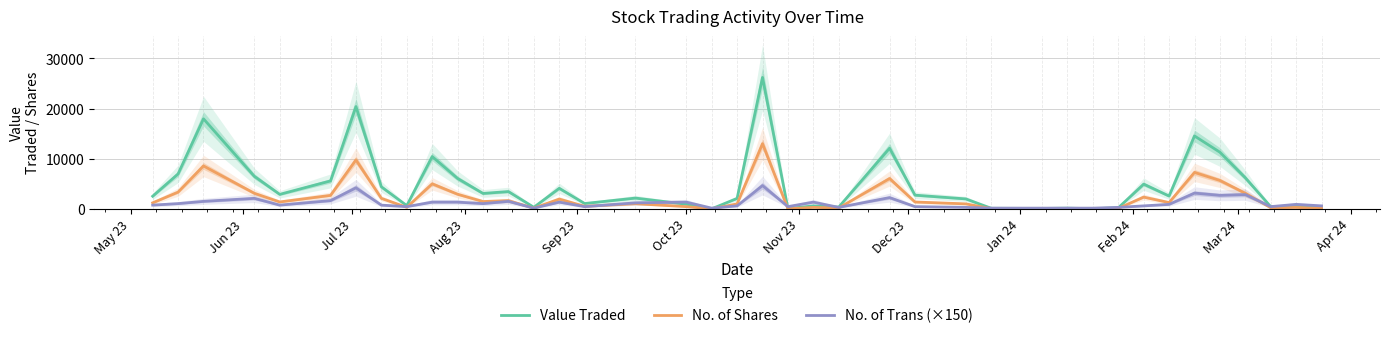

True or false: Value Traded has more than 1 interior local peaks.

True